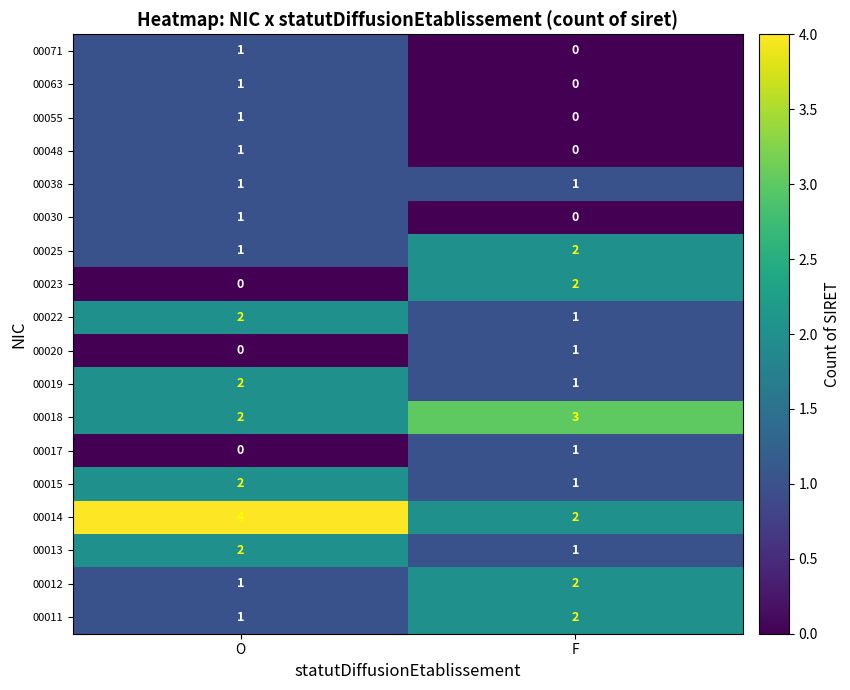

Which series has the largest total across all categories?

00014